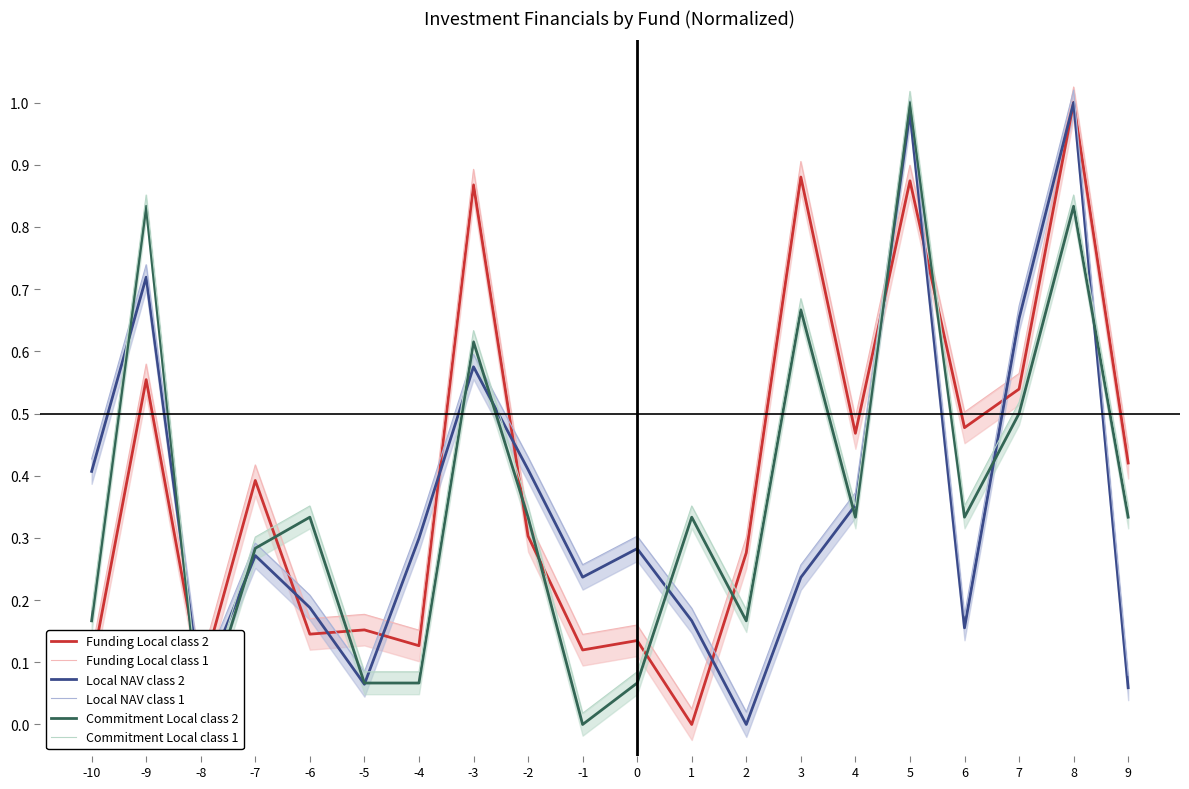

What is the highest value of the Funding Local class 1 series?

1.0